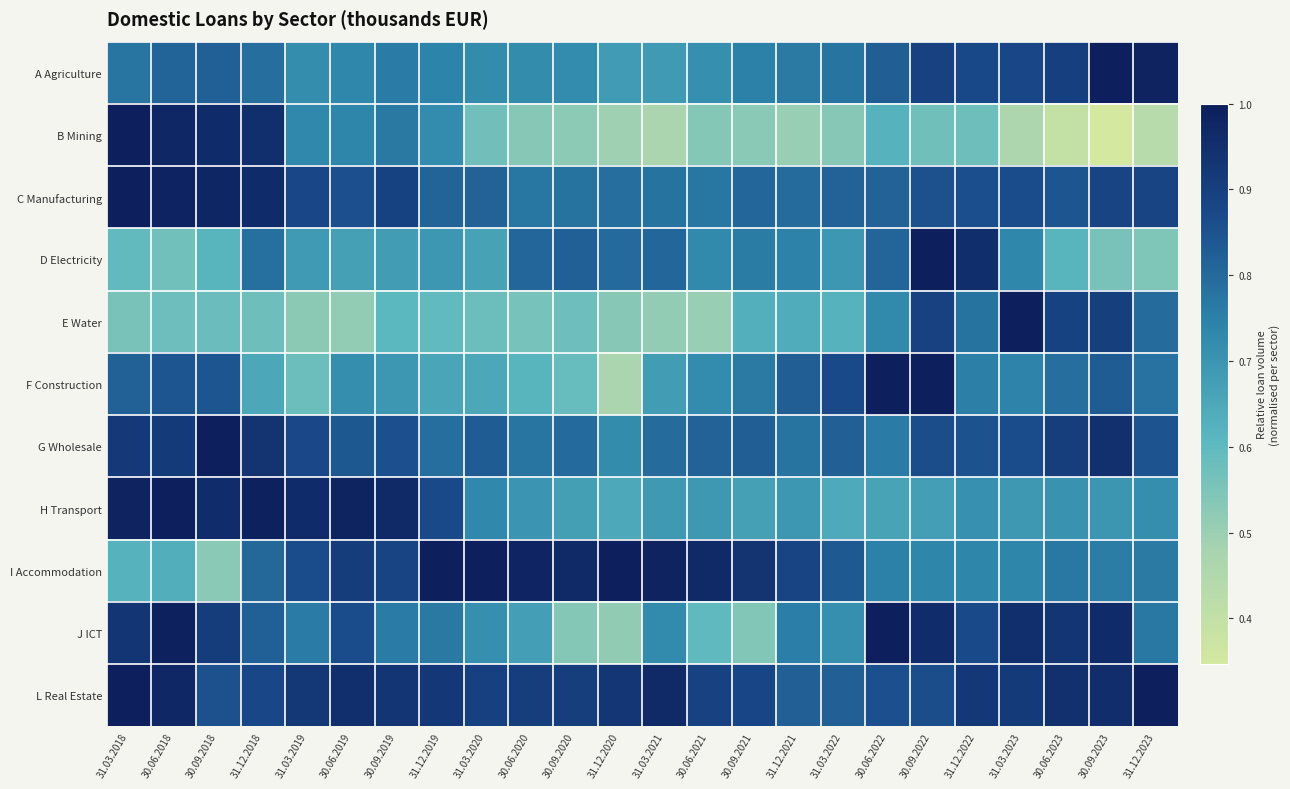

Rank the series by their maximum value, from lowest to highest.

A Agriculture, B Mining, C Manufacturing, D Electricity, E Water, F Construction, G Wholesale, H Transport, I Accommodation, J ICT, L Real Estate